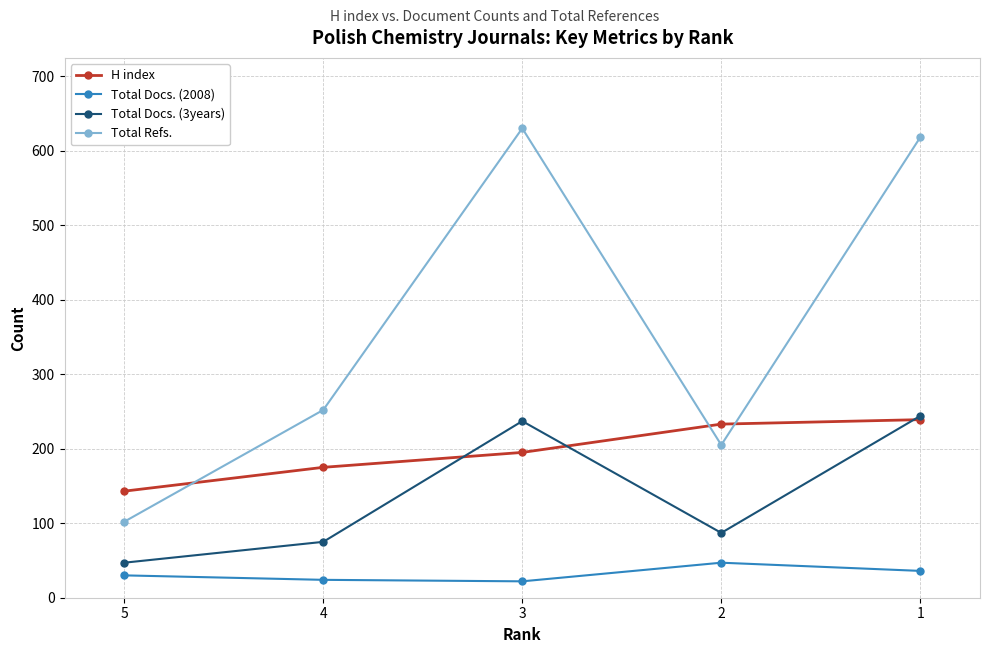

At 3, list the series in order from smallest to largest.

Total Docs. (2008), H index, Total Docs. (3years), Total Refs.